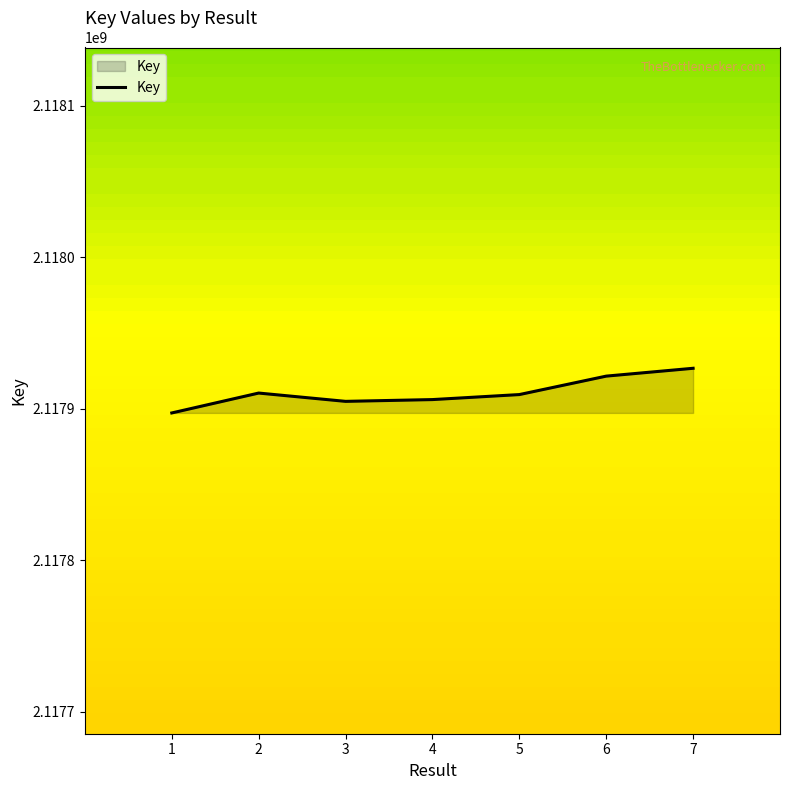

Where does the data first go above 2117909262?

2